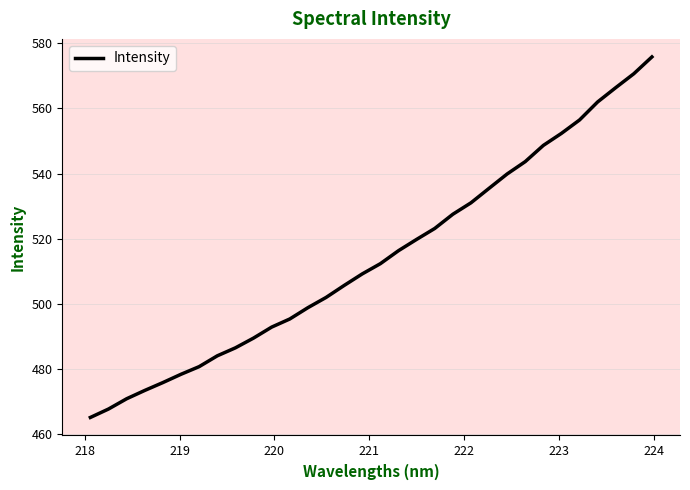

Does the chart have visible grid lines?

Yes